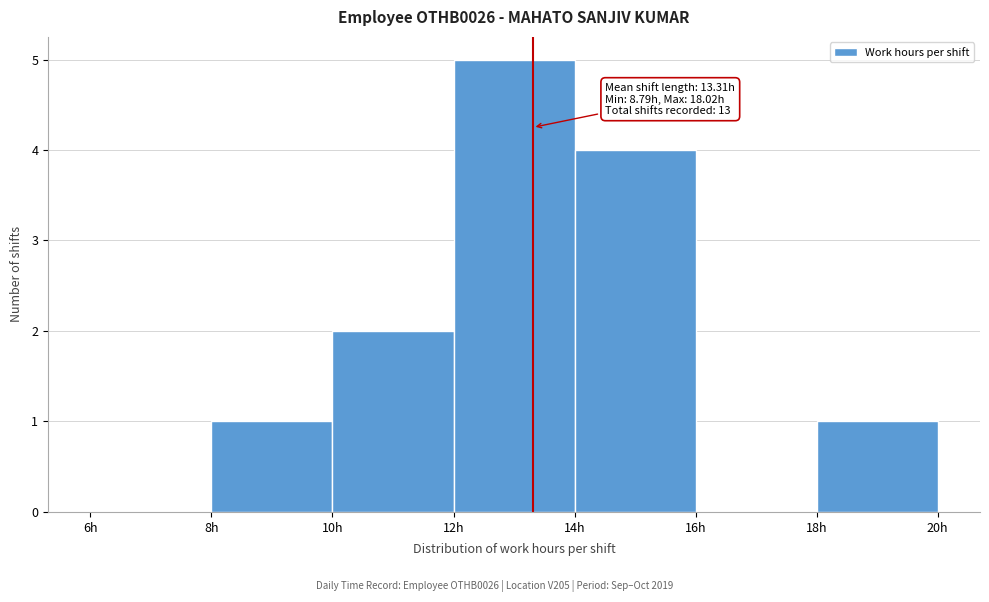

Over which range of the x-axis is the bar tallest?

12 to 14